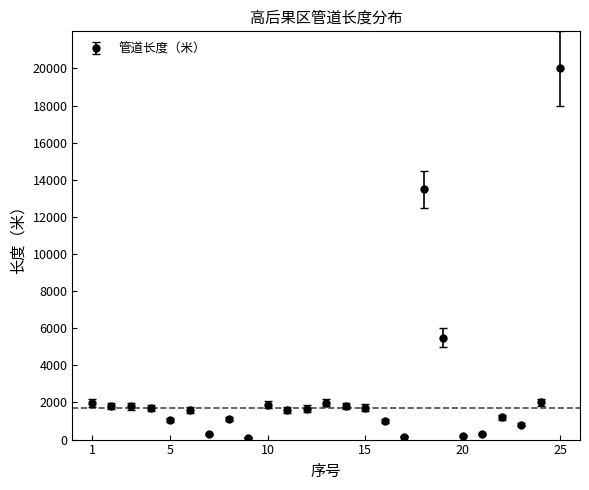

What is the difference between the maximum and second lowest values?

19840.5